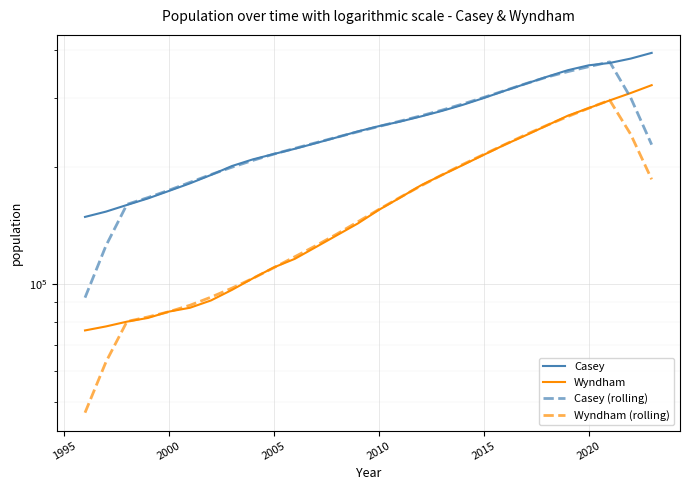

What is the difference between the second highest and minimum values in the Casey series?

230147.0